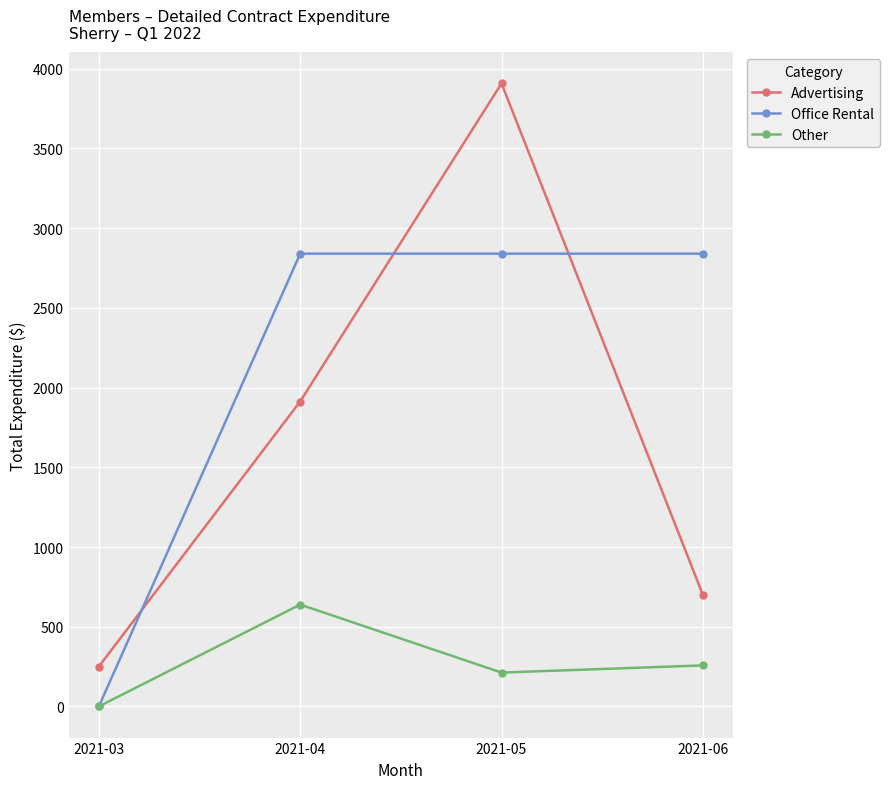

Reading left to right, what are all the values shown in this chart?

Advertising: 250.0	1912.8	3908.0	700.0
Office Rental: 0.0	2840.1	2840.1	2840.1
Other: 0.0	638.9	212.4	257.3